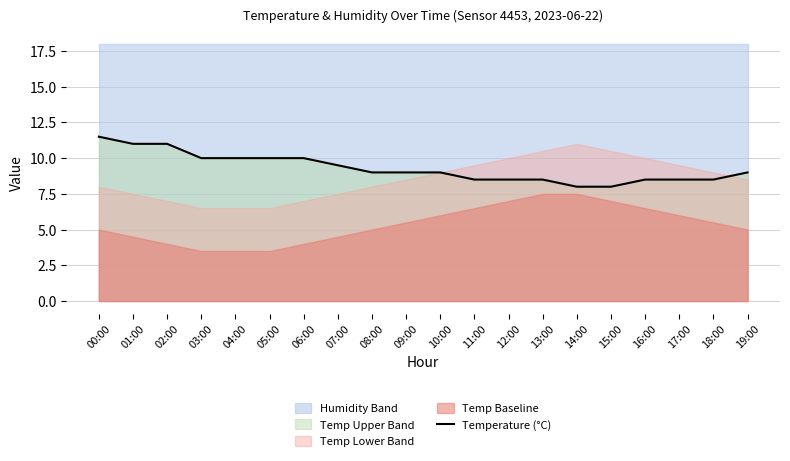

Which label corresponds to the largest value in the chart?

00:00